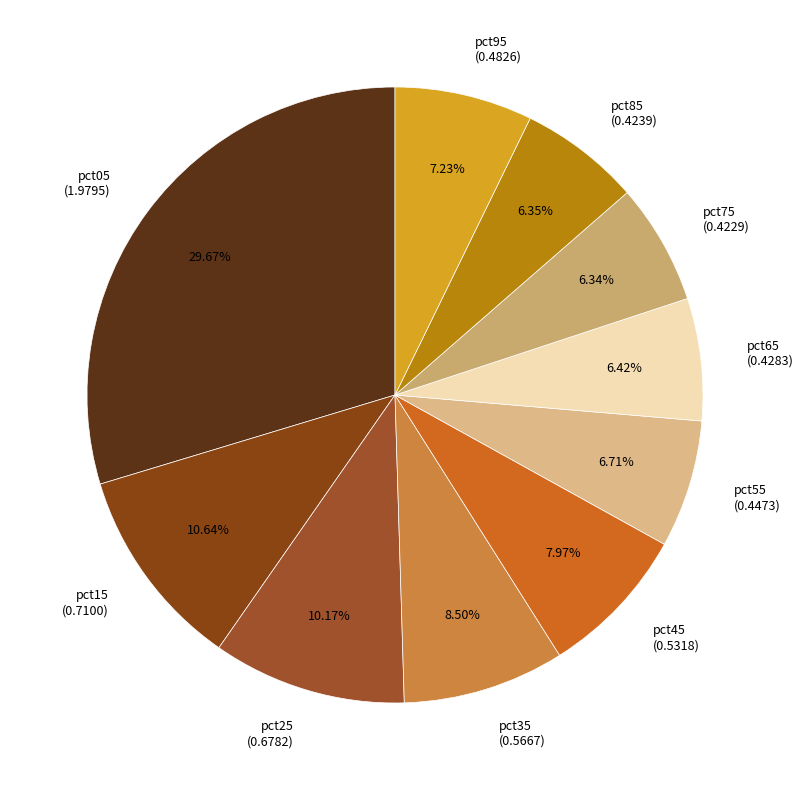

Which has a higher value, pct85 or pct45?

pct45